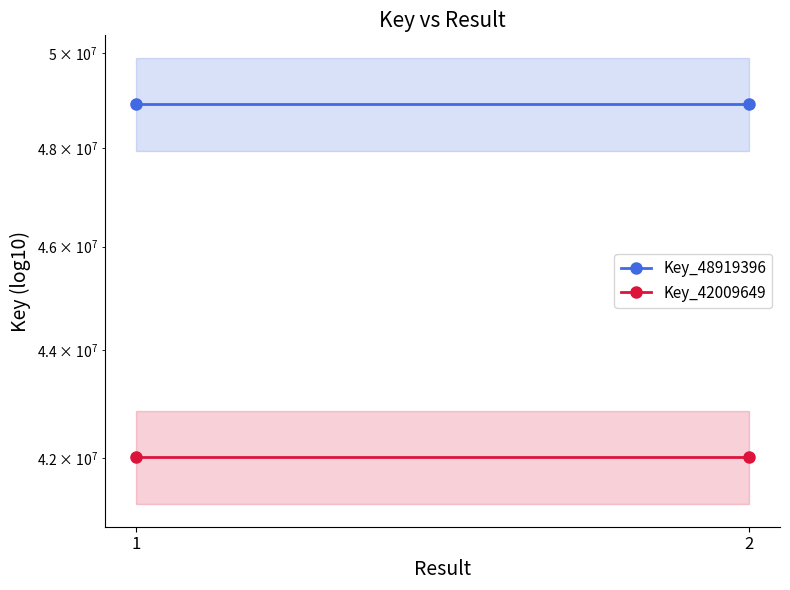

At how many categories does at least one series exceed 48364115?

2